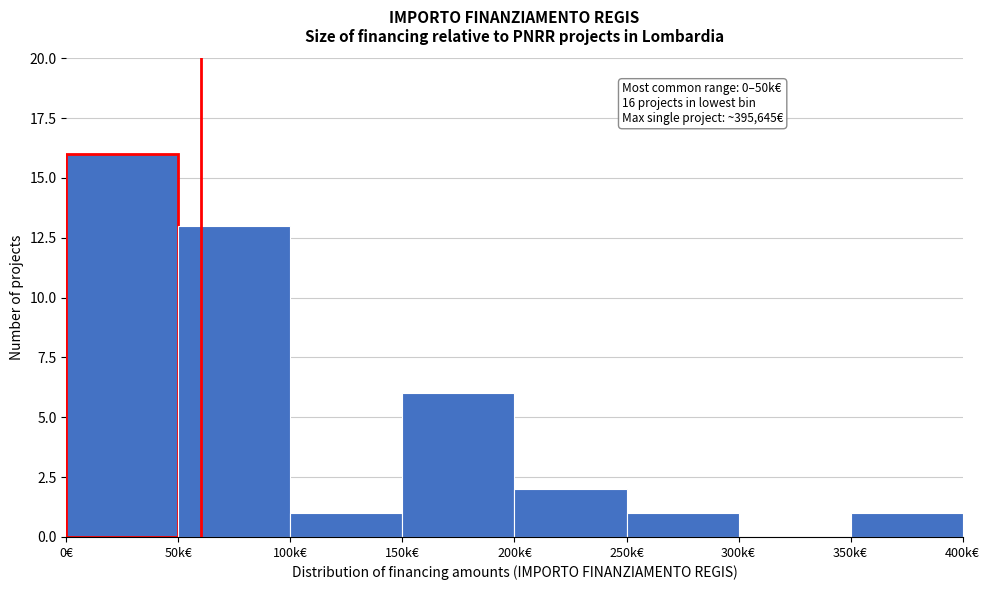

Reading left to right, extract all data points from this chart.

0€=16	50k€=13	100k€=1	150k€=6	200k€=2	250k€=1	300k€=0	350k€=1